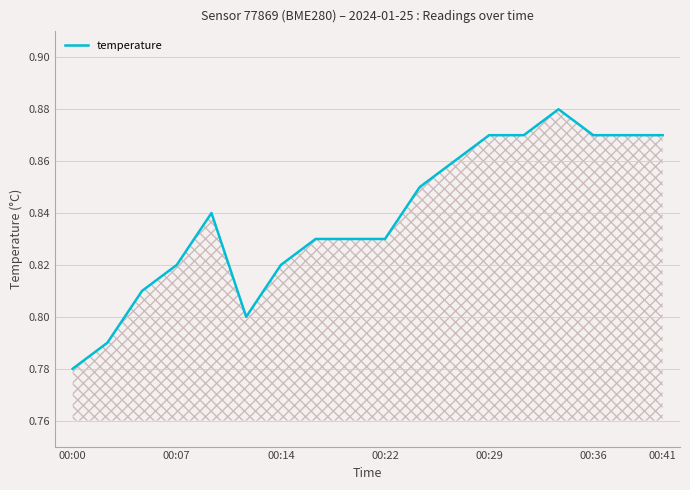

Where is the data nearest to the value 0?

00:00